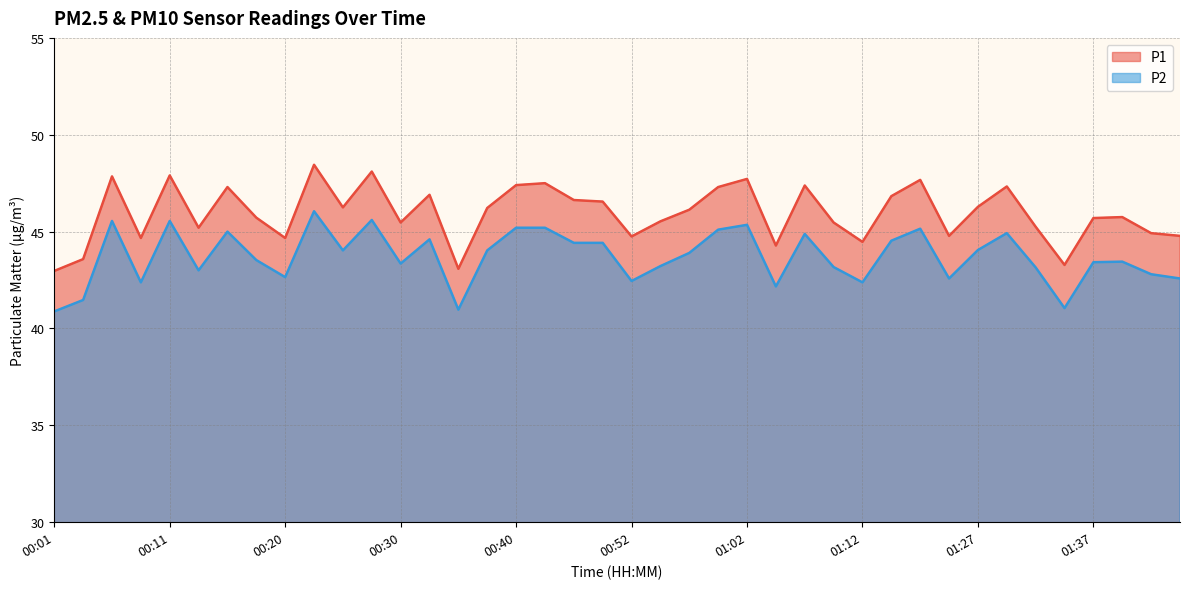

What is the difference between the maximum and second lowest values in the P1 series?

5.4